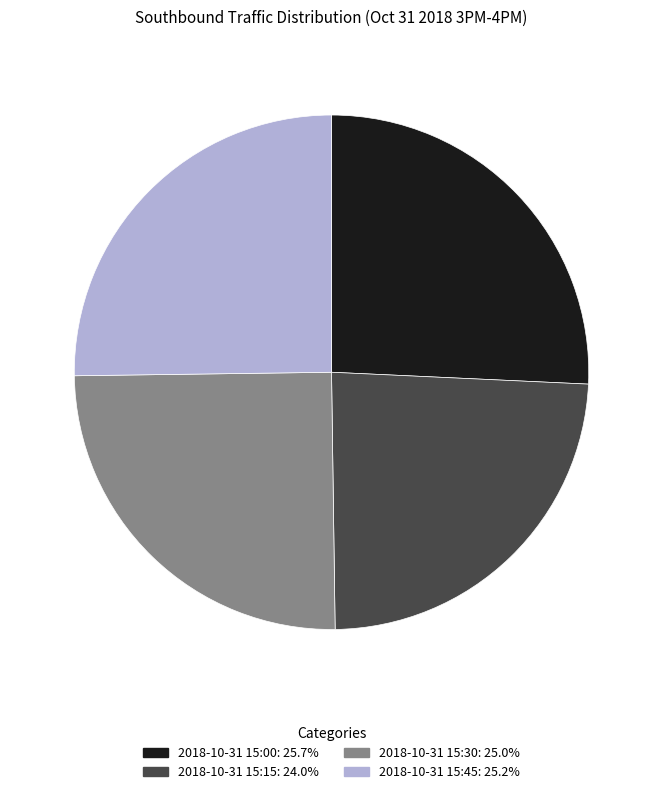

Approximately how many times larger is the value at 2018-10-31 15:30: 25.0% compared to 2018-10-31 15:00: 25.7%?

1.0